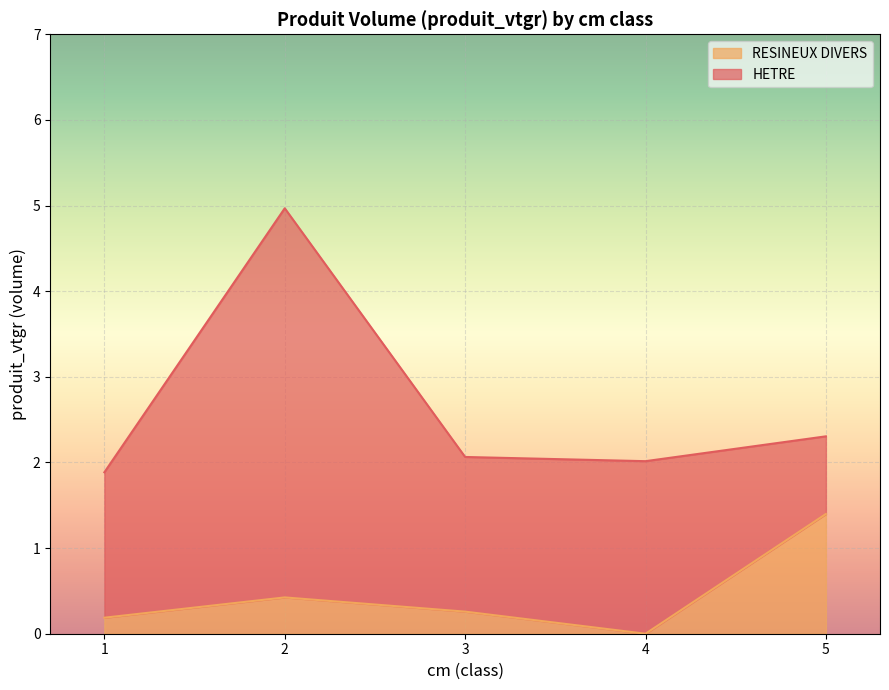

Rank the categories by value from lowest to highest.

4, 1, 3, 2, 5